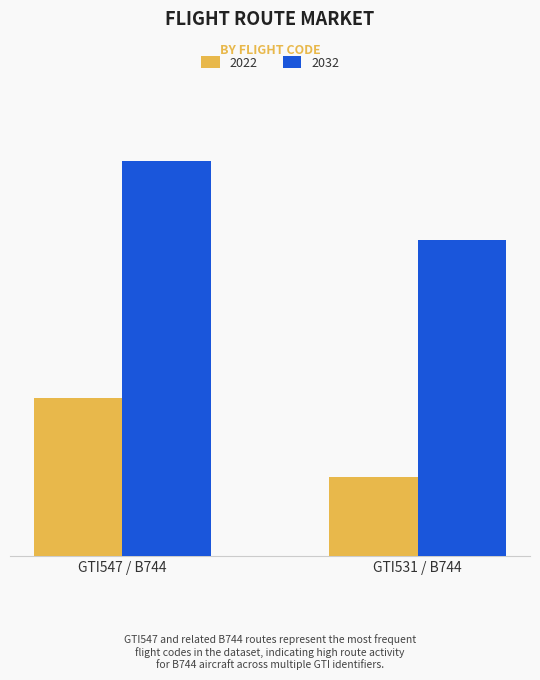

Are the bars horizontal?

No